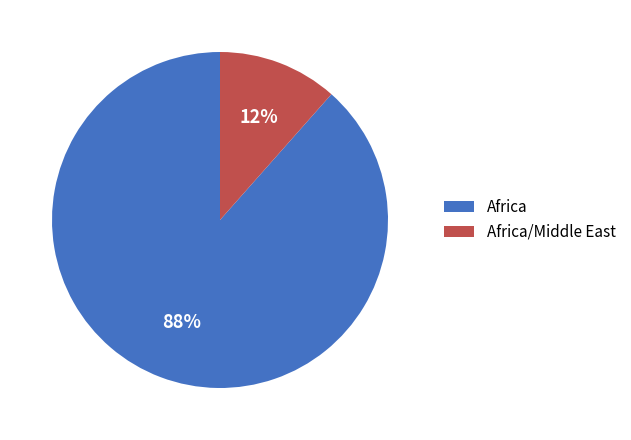

To the nearest percent, what portion does Africa/Middle East represent?

12%